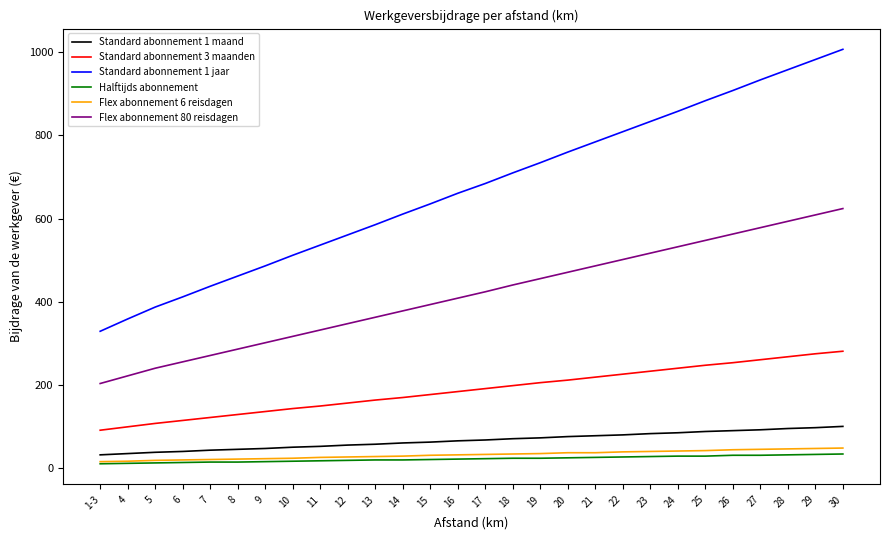

What are all the series names shown in the legend?

Standard abonnement 1 maand, Standard abonnement 3 maanden, Standard abonnement 1 jaar, Halftijds abonnement, Flex abonnement 6 reisdagen, Flex abonnement 80 reisdagen